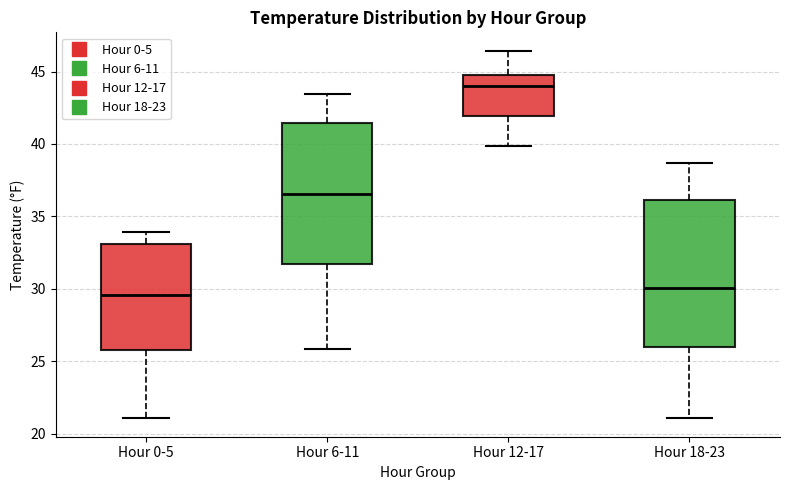

Where does the median line of the box for Hour 6-11 sit on the y-axis? The values are not printed on the chart, so give them approximately, as read against the axis.

36.5